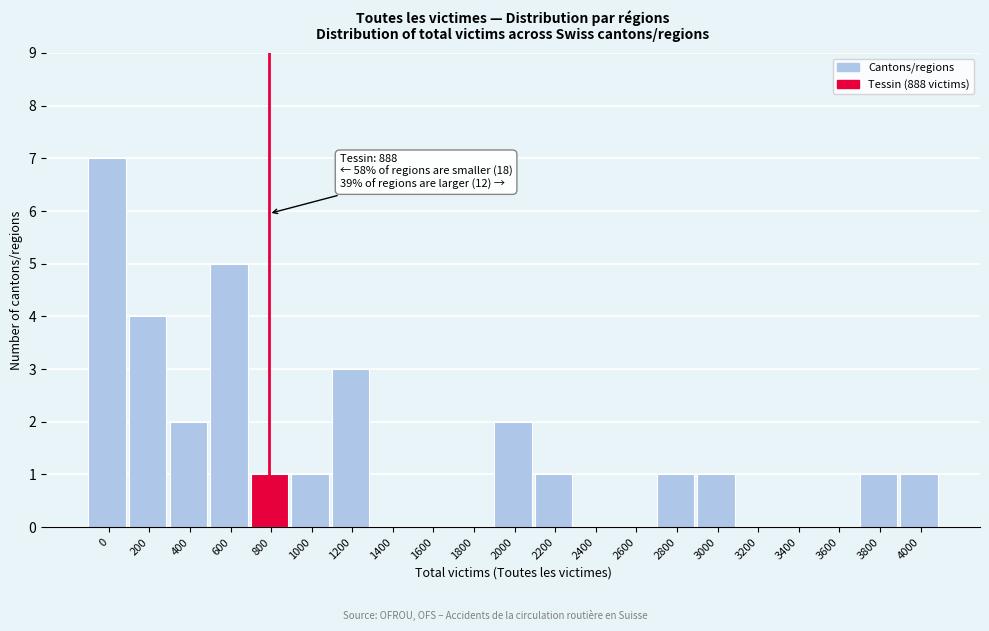

Reading left to right, extract all data points from this chart.

0=7	200=4	400=2	600=5	800=1	1000=1	1200=3	1400=0	1600=0	1800=0	2000=2	2200=1	2400=0	2600=0	2800=1	3000=1	3200=0	3400=0	3600=0	3800=1	4000=1